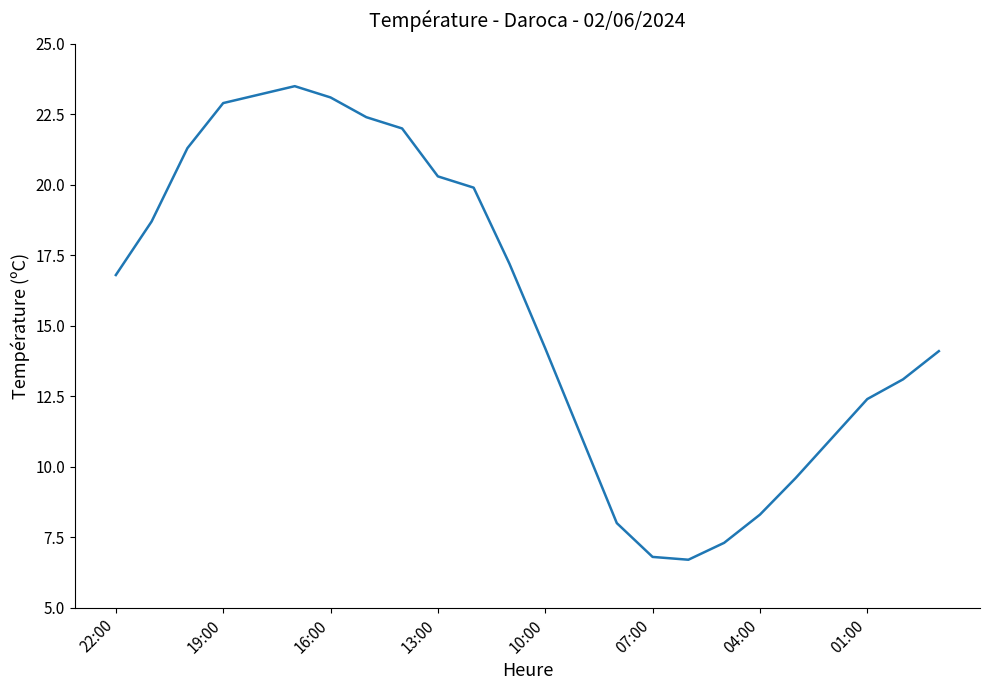

What is the greatest value displayed?

23.5